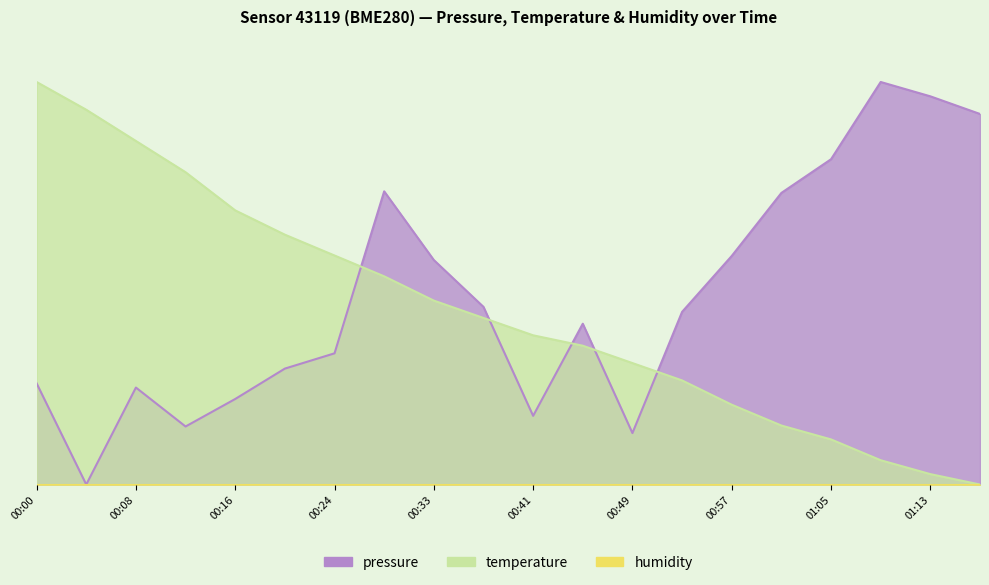

What is the spread (max minus min) of values at 00:24?

0.2